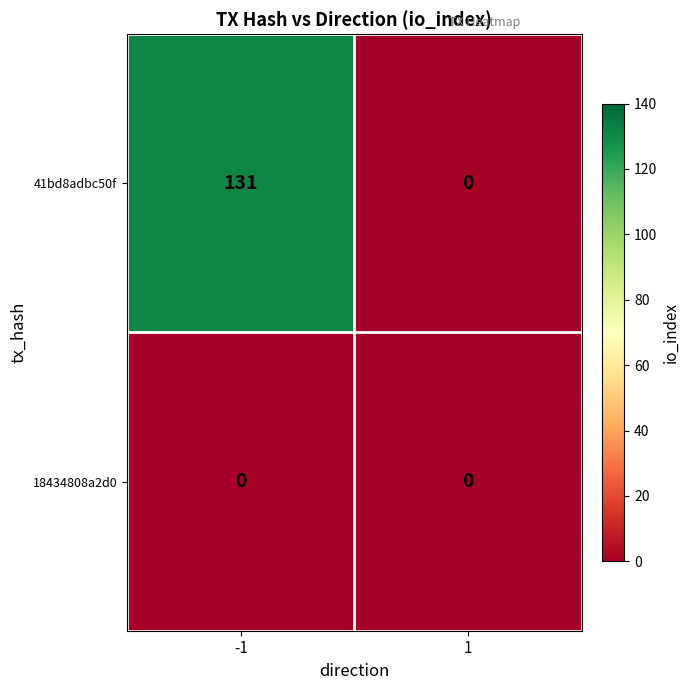

True or false: 18434808a2d0 has a value of 0 at 1.

True